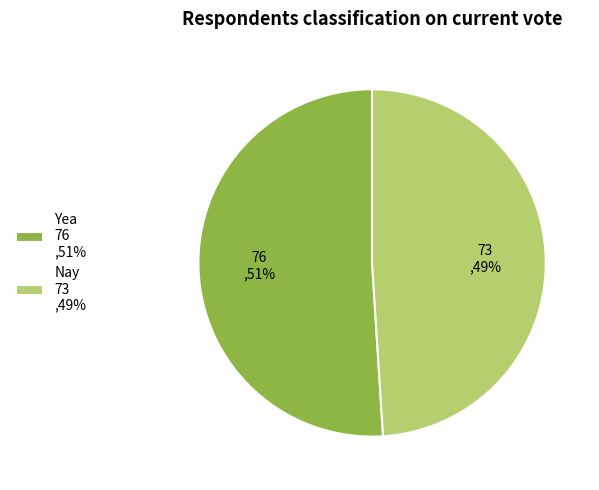

Do Yea 76 ,51% and Nay 73 ,49% together represent more than half of the pie?

Yes